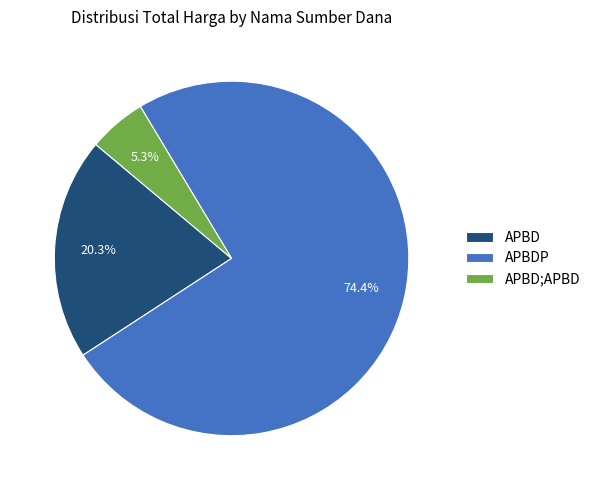

What percentage is NOT represented by APBDP?

25.6%